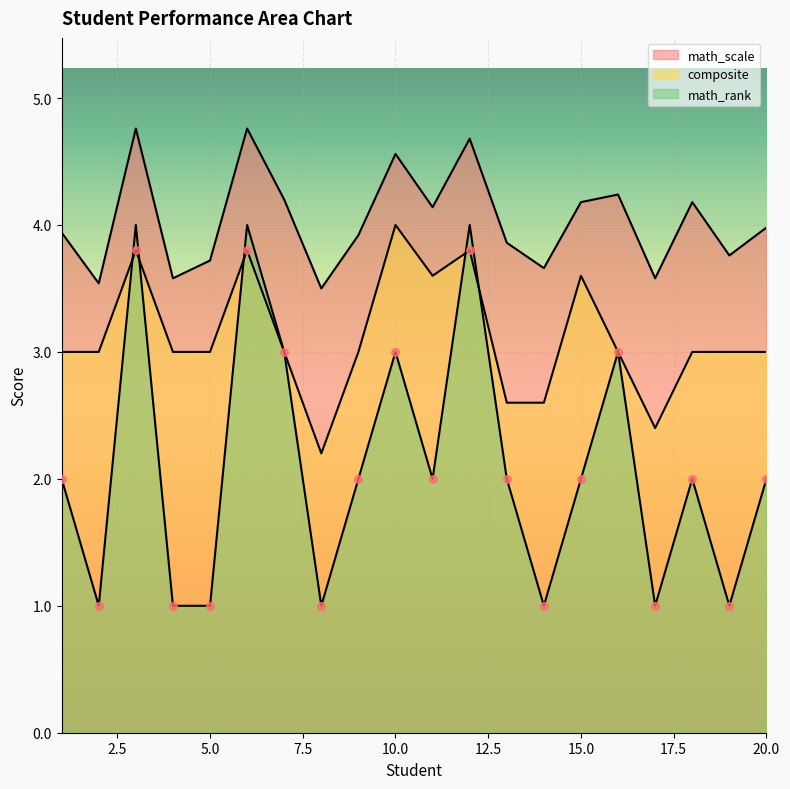

Which series reaches the maximum Y coordinate?

math_scale